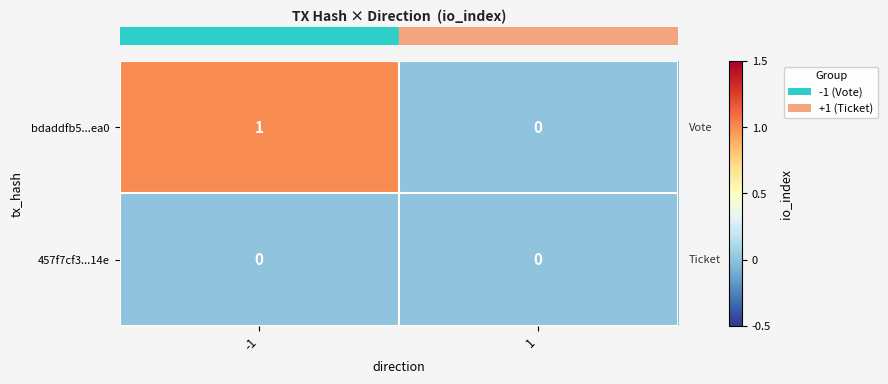

How many distinct data groups are displayed?

2